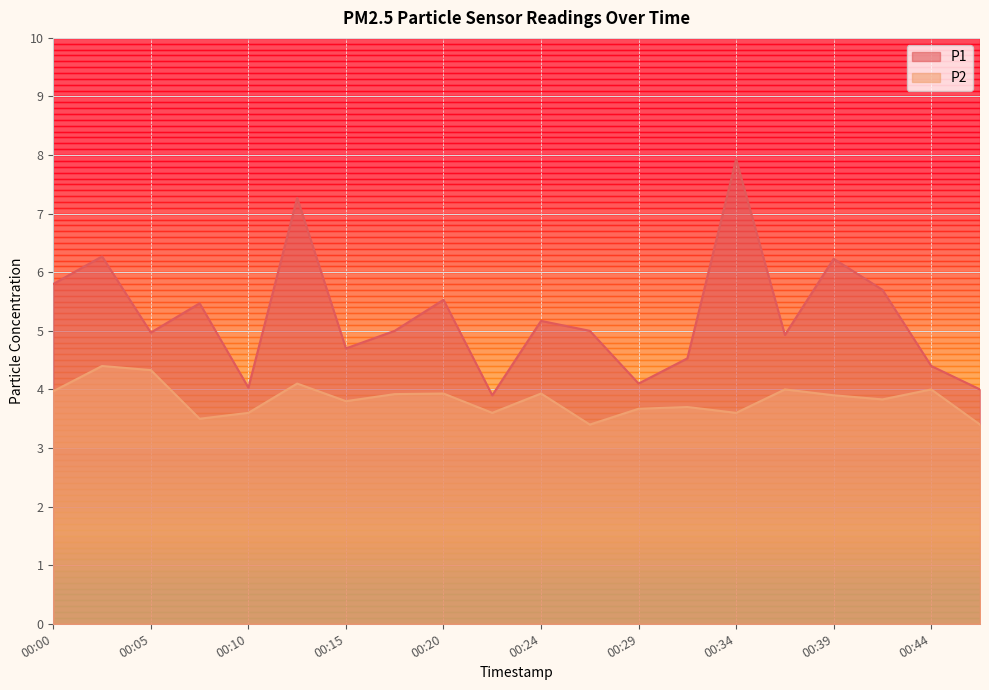

How many data points does each series have?

20